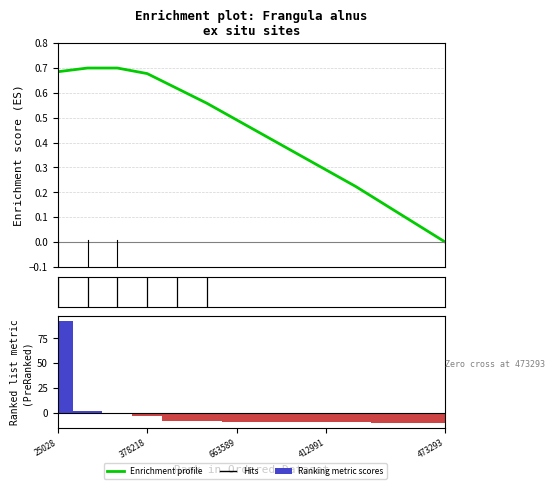

Which series changed the most between 12 and 13?

Enrichment profile